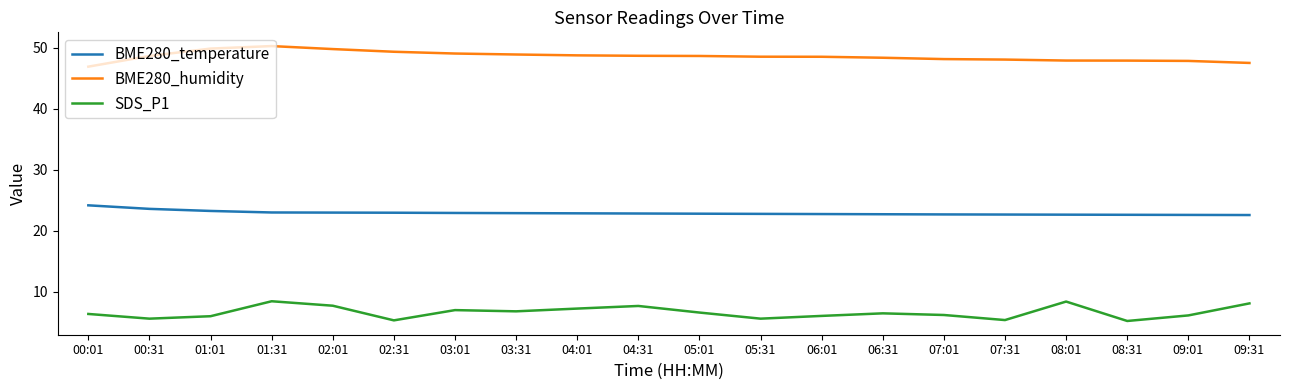

Which category has the highest value in the BME280_temperature series?

00:01